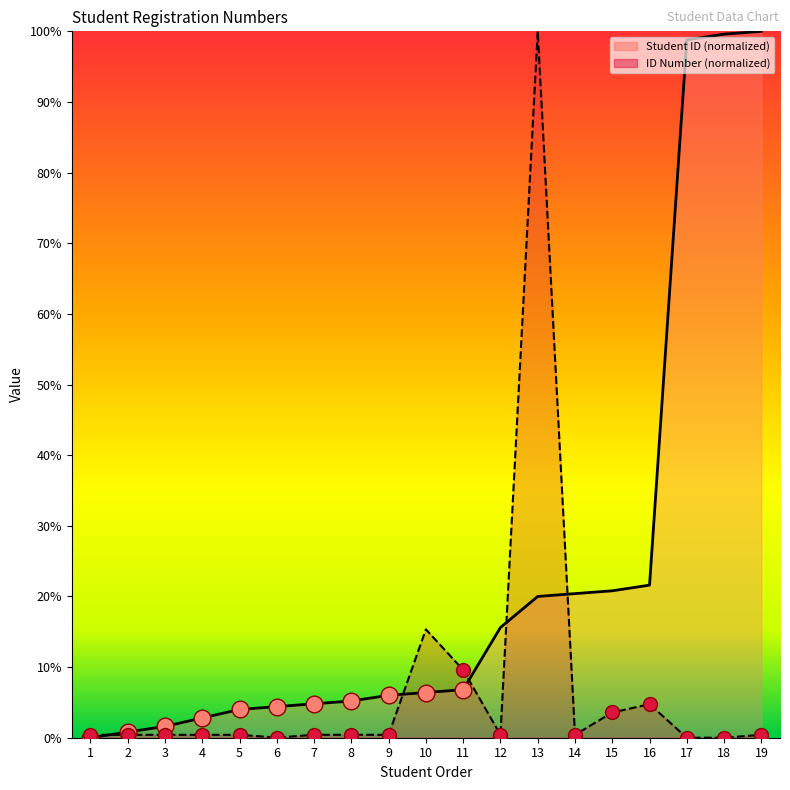

What is the average value of the ID Number series?

7.3